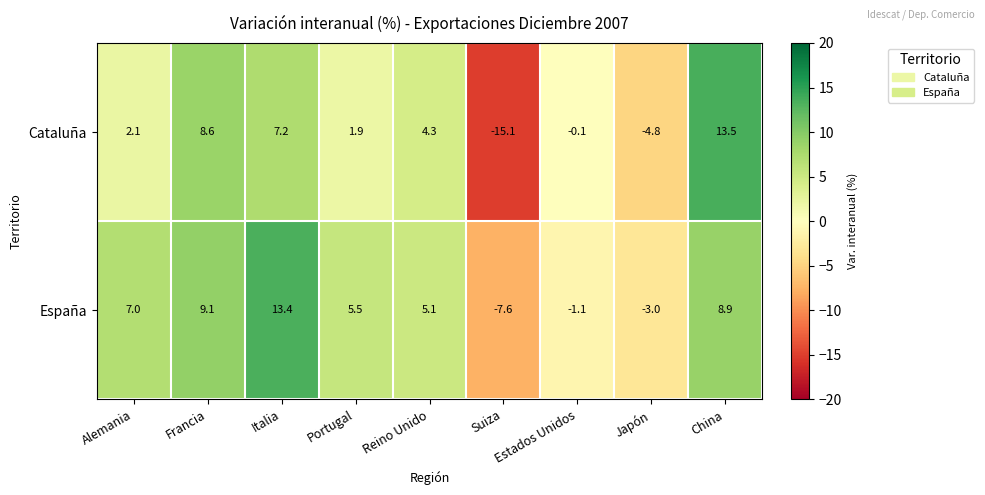

How many values in the Cataluña series exceed 2?

5